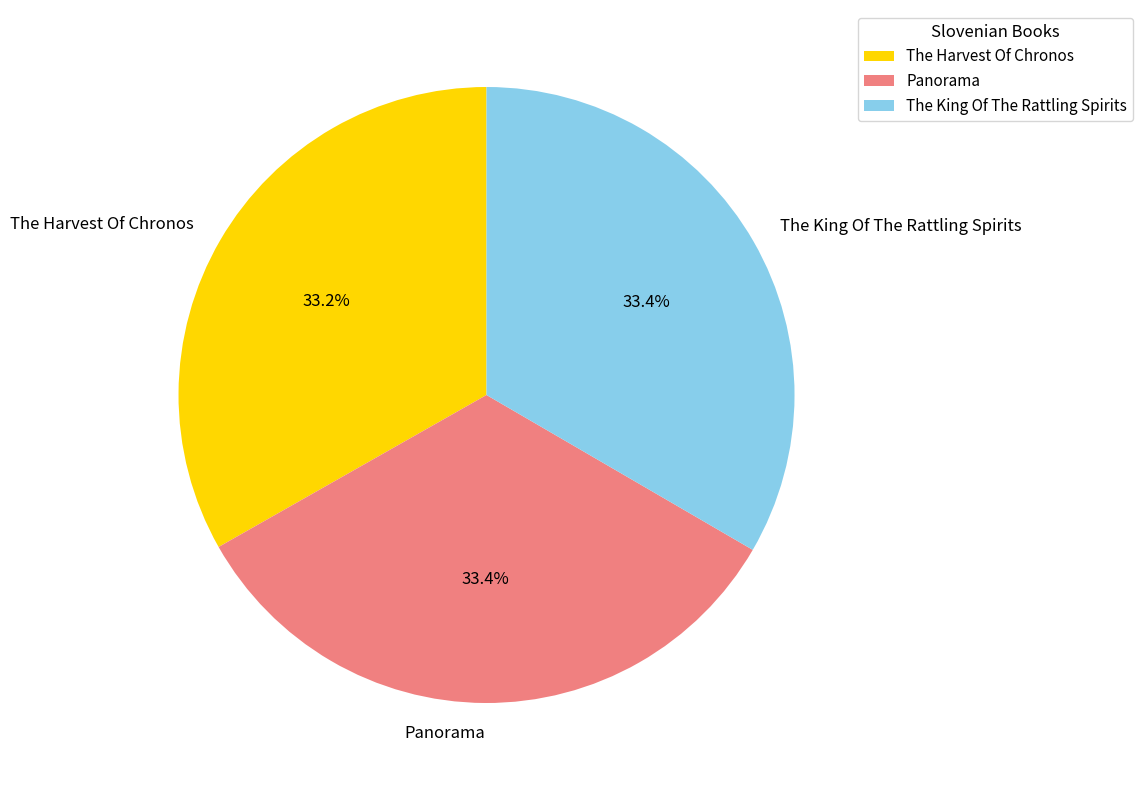

To the nearest percent, what percentage of the pie is The Harvest Of Chronos?

33%